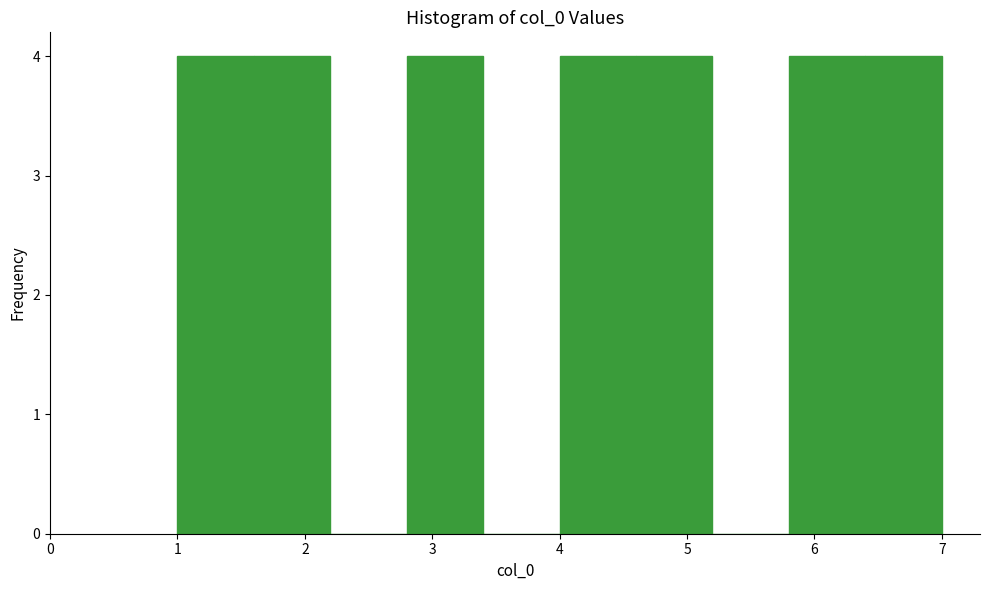

Reading left to right, transcribe this chart: for each bar, give the range it covers on the x-axis and its height. The values are not printed on the chart, so give them approximately, as read against the axis.

1.0 to 1.6: 4
1.6 to 2.2: 4
2.2 to 2.8: 0
2.8 to 3.4: 4
3.4 to 4.0: 0
4.0 to 4.6: 4
4.6 to 5.2: 4
5.2 to 5.8: 0
5.8 to 6.4: 4
6.4 to 7.0: 4